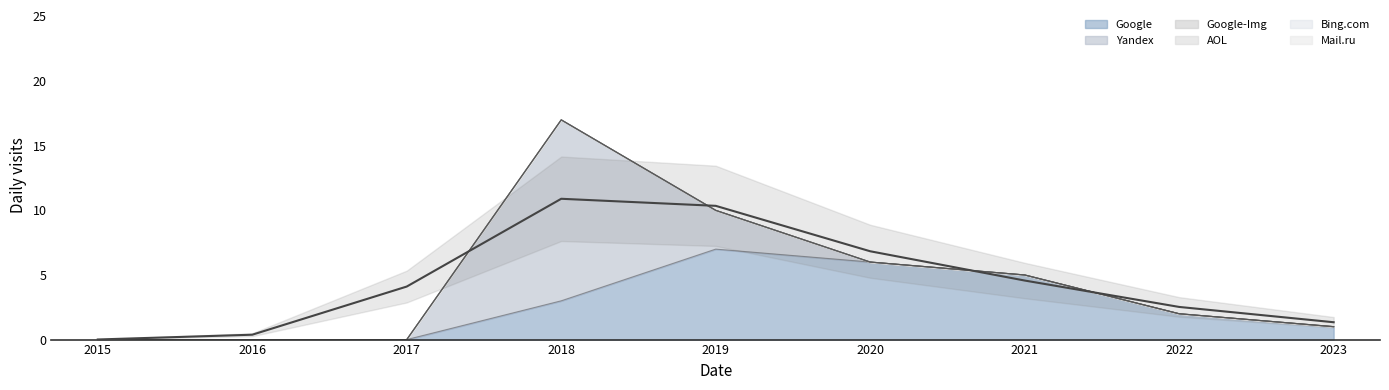

What is the total value across all series at 2023?

1